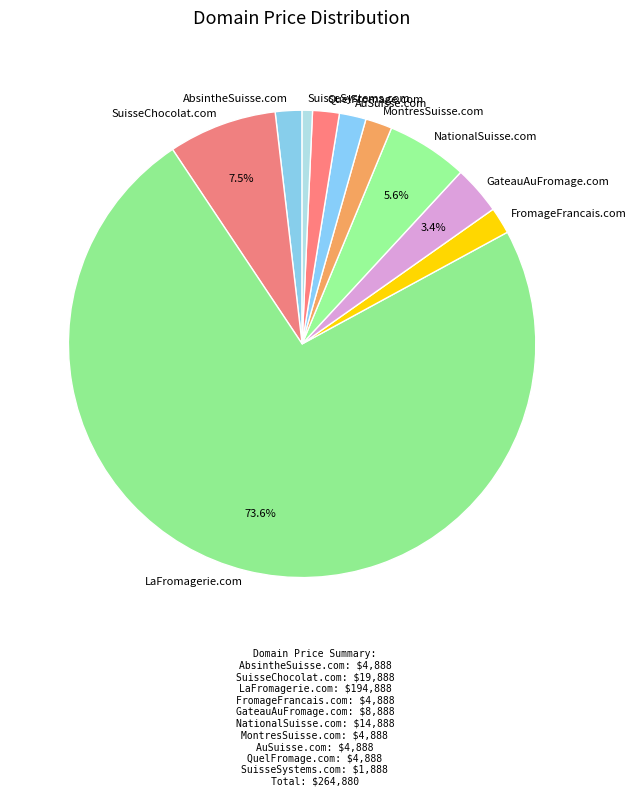

To the nearest percent, what is the combined percentage of FromageFrancais.com and NationalSuisse.com?

7%